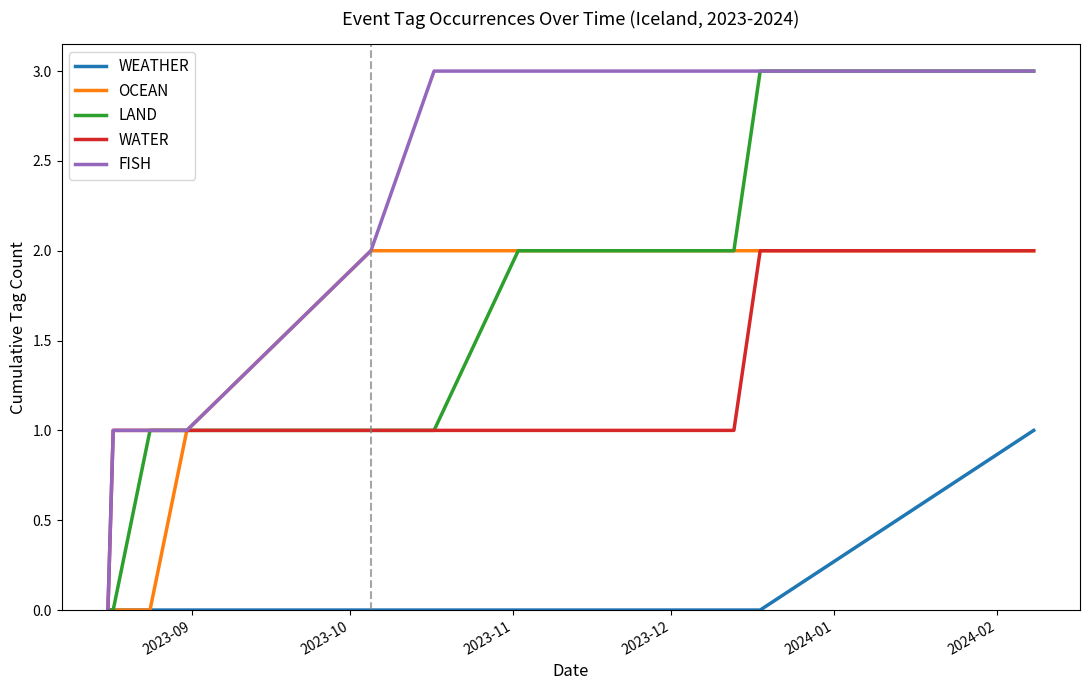

What is the highest value of the LAND series?

3